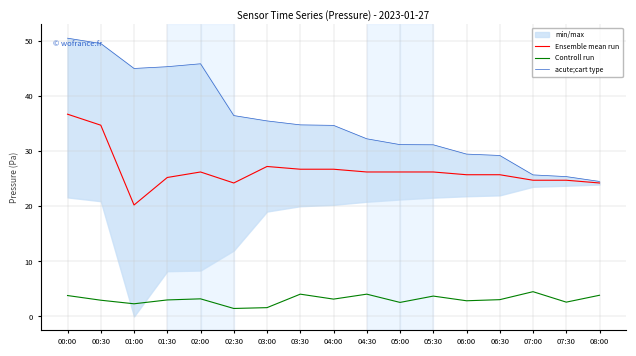

List the labels in order of Controll run value, smallest first.

02:30, 03:00, 01:00, 05:00, 07:30, 06:00, 00:30, 01:30, 06:30, 04:00, 02:00, 05:30, 00:00, 08:00, 03:30, 04:30, 07:00